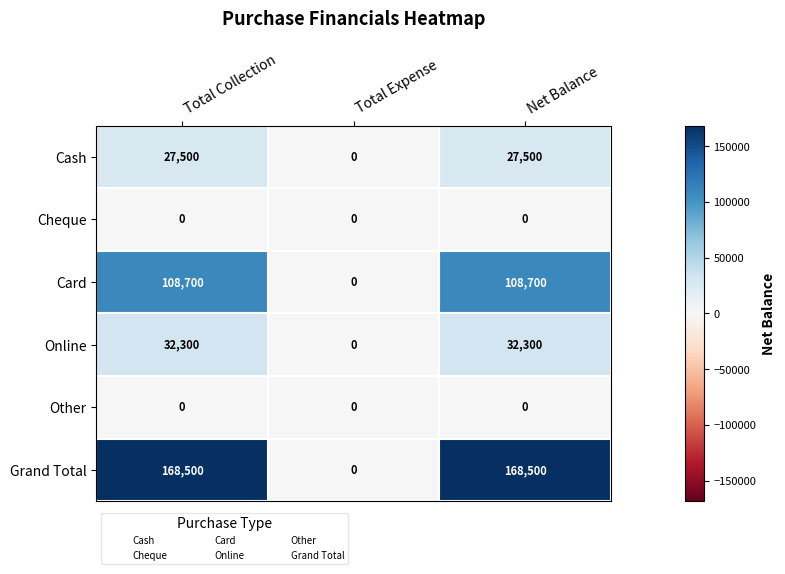

Which series has the widest spread of values?

Grand Total